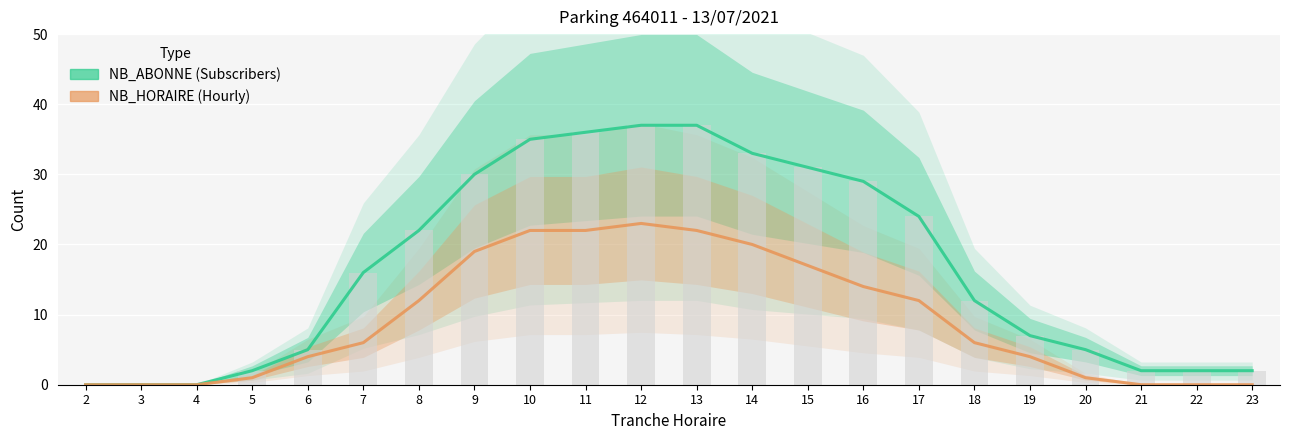

What is the greatest value displayed?

37